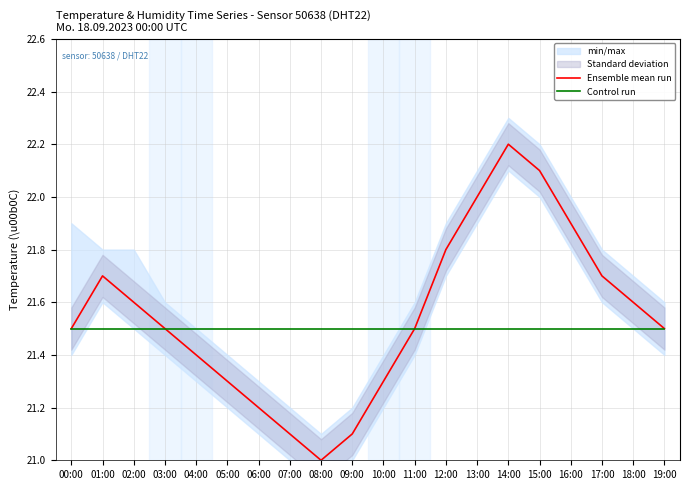

Which has a higher value, 10:00 or 16:00?

16:00